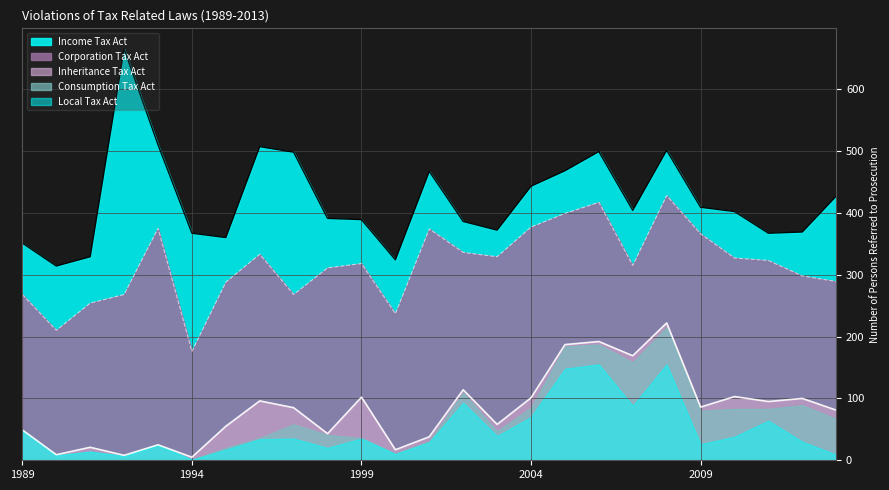

At which label does Consumption Tax Act first exceed 15?

1997